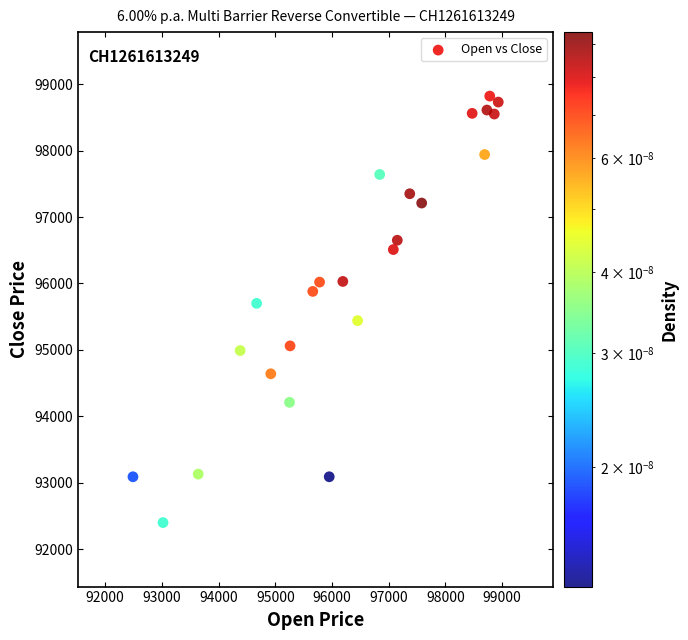

What is the range of Y values (max minus min)?

6420